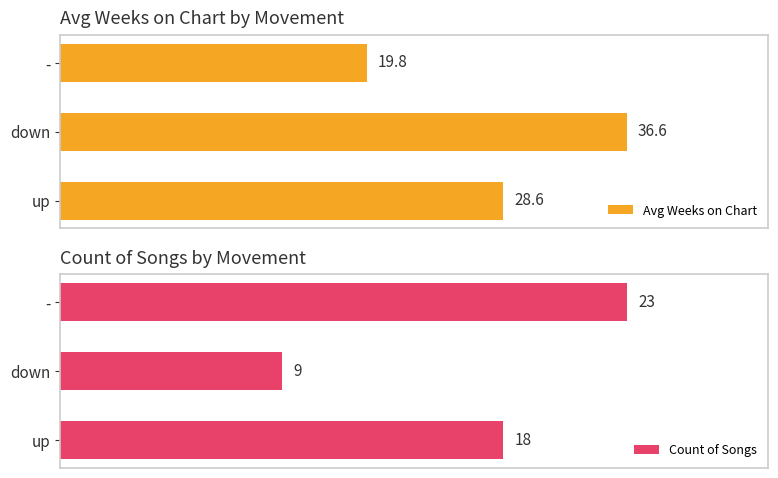

Which series has the largest total across all categories?

Avg Weeks on Chart